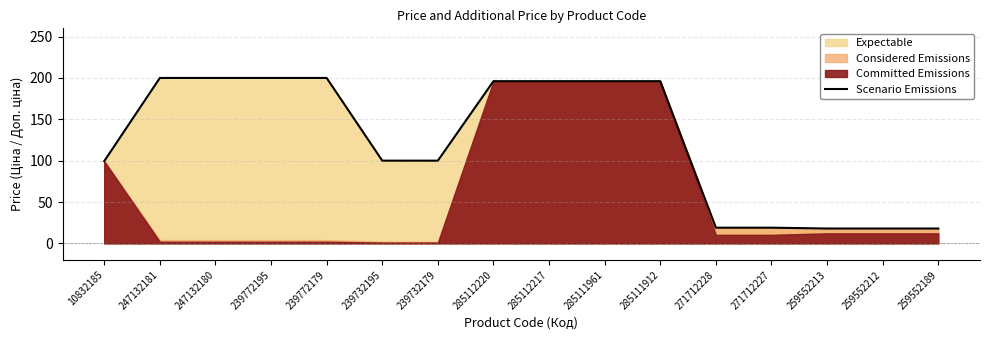

Approximately how many times larger is the value at 285112217 compared to 285112220?

1.0